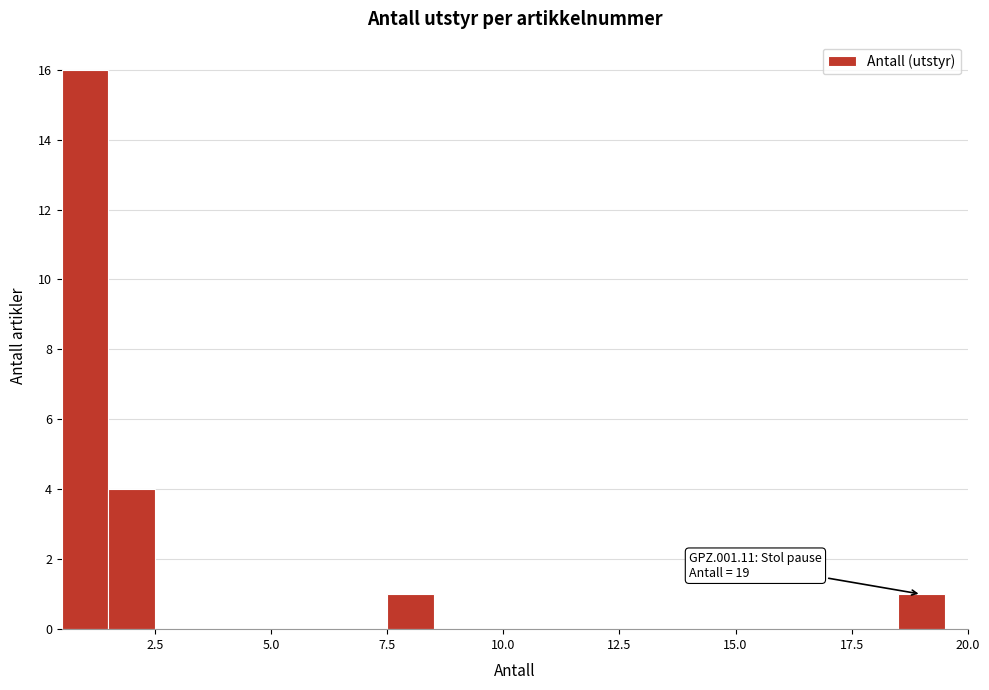

Around what value on the x-axis is the tallest bar? Give the approximate position of its centre, as read against the axis.

1.0